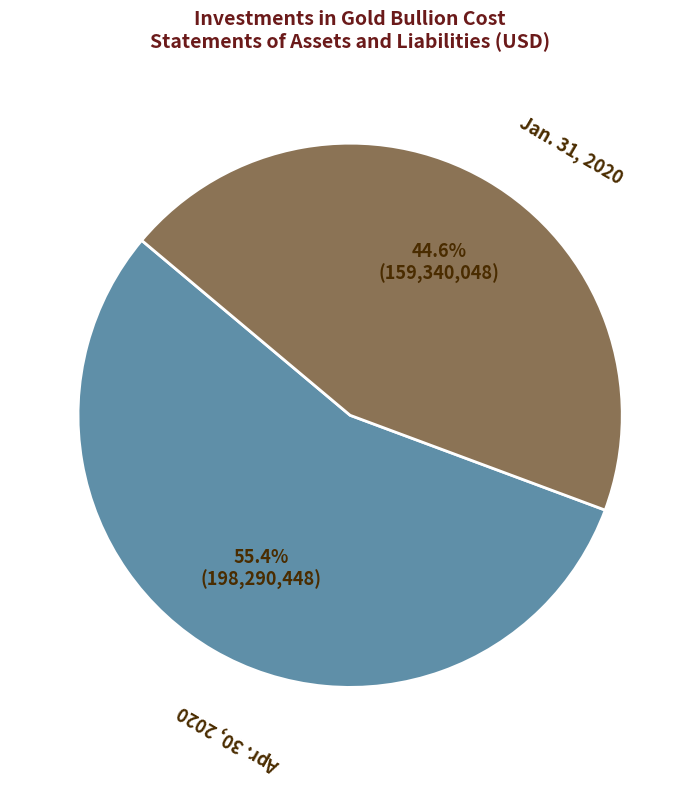

To the nearest percent, what is the combined percentage of Jan. 31, 2020 and Apr. 30, 2020?

100%